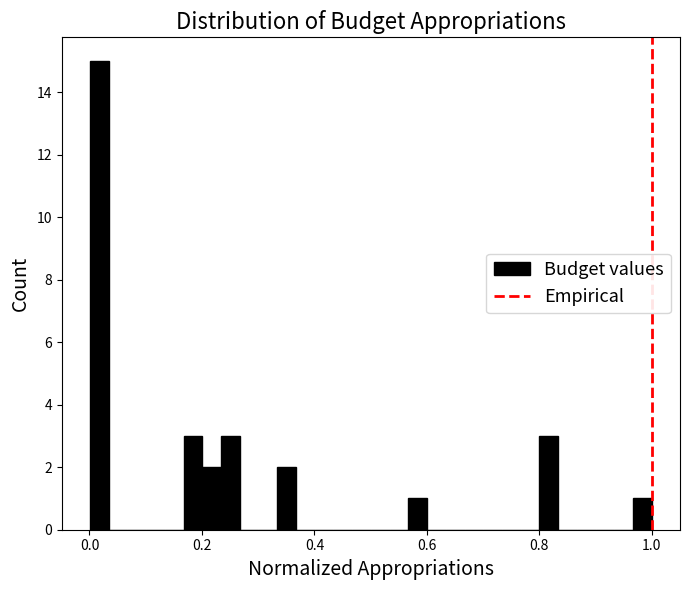

Around what value on the x-axis is the tallest bar? Give the approximate position of its centre, as read against the axis.

0.02